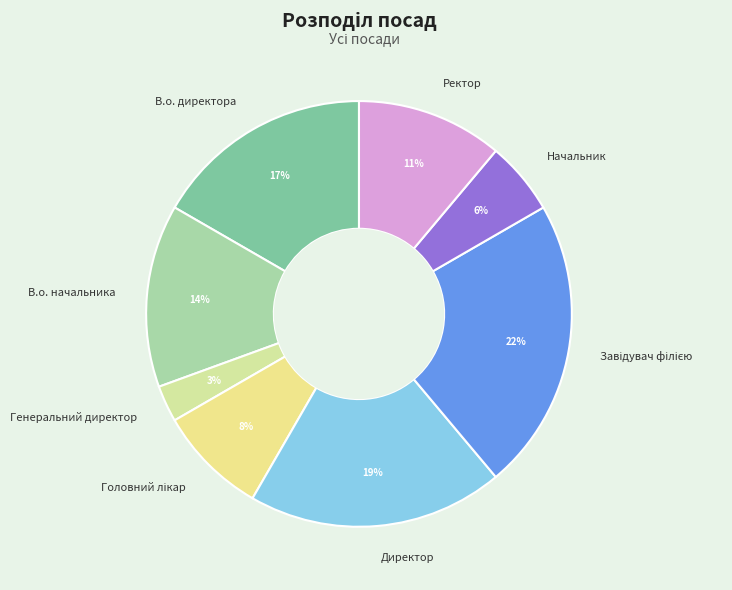

Does Ректор represent more than half of the total?

No